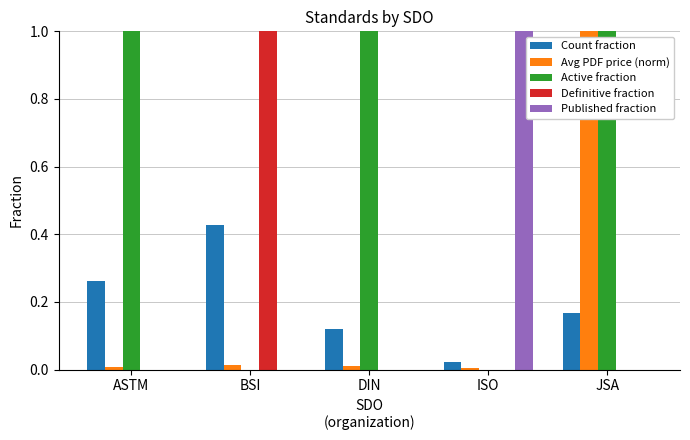

The Active fraction series shows 0.0 at ISO. True or false?

True